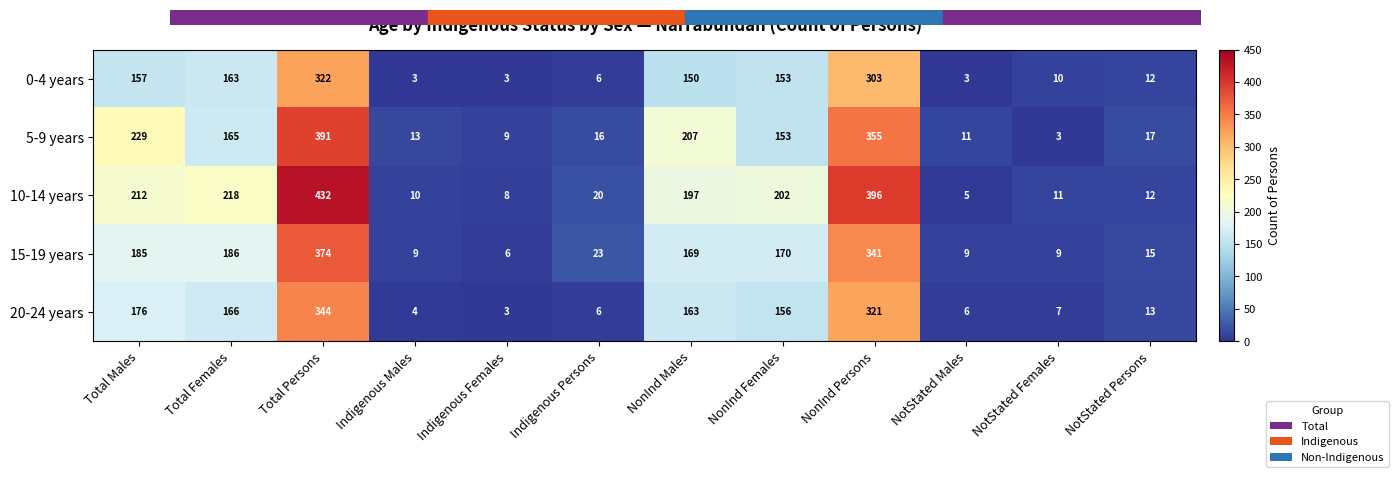

At how many categories does at least one series exceed 347?

2